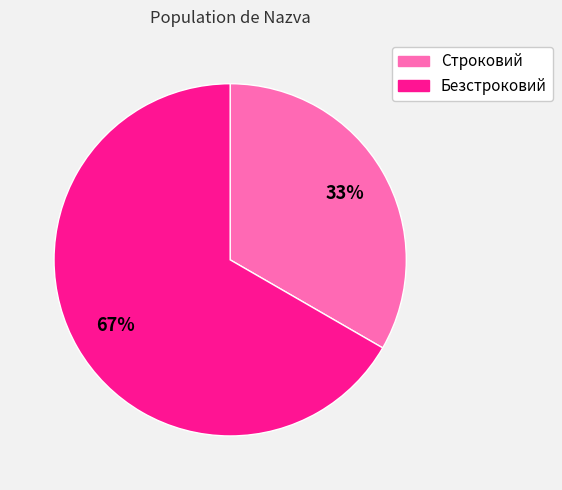

Which category has the biggest portion of the pie?

Безстроковий